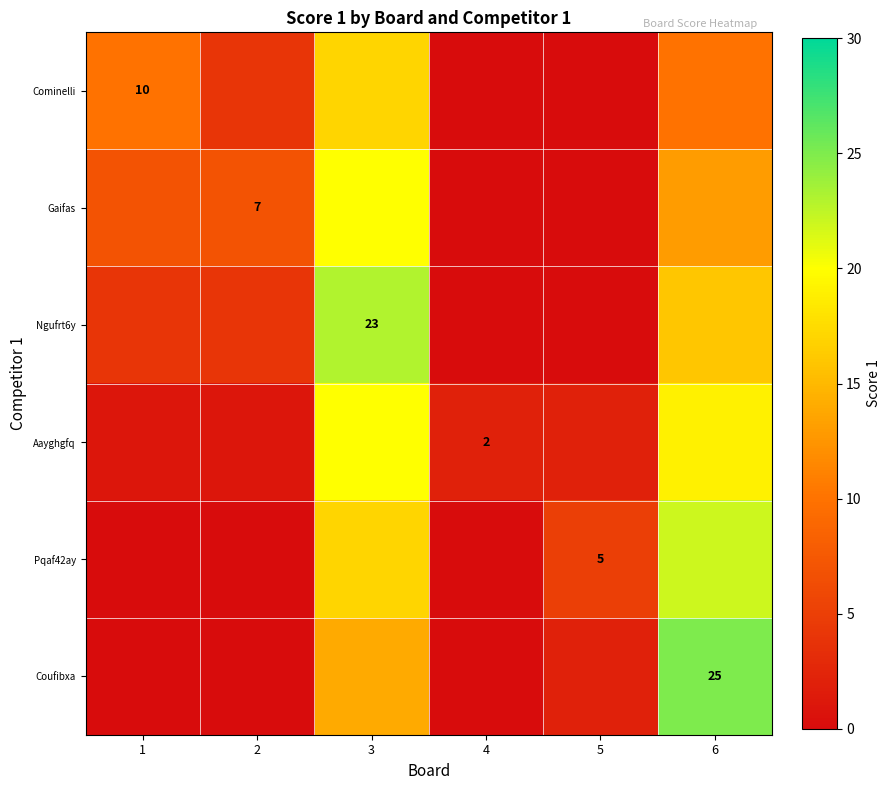

At which category is the sum across all series the highest?

3